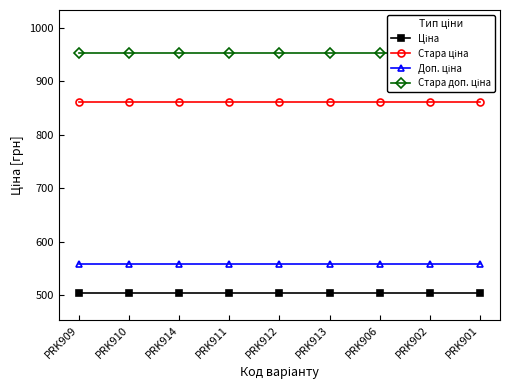

The value of Стара доп. ціна at PRK906 is 952.8. True or false?

True